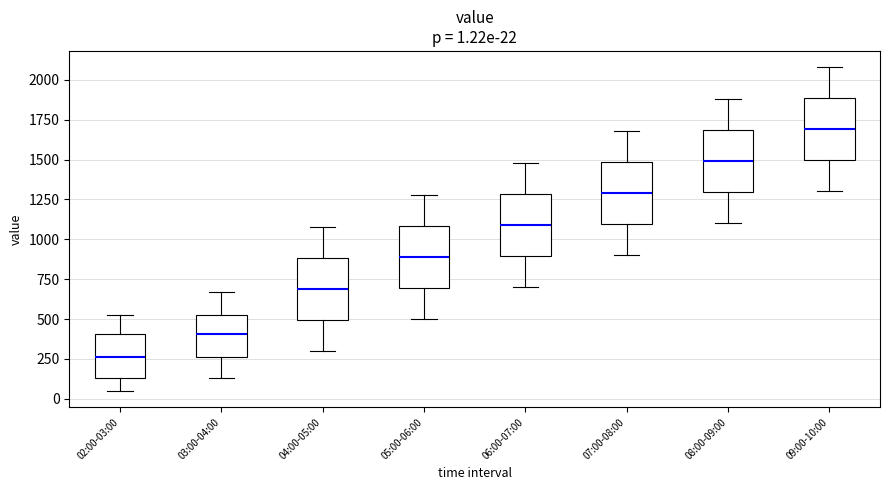

Which box has the lowest median line?

02:00-03:00